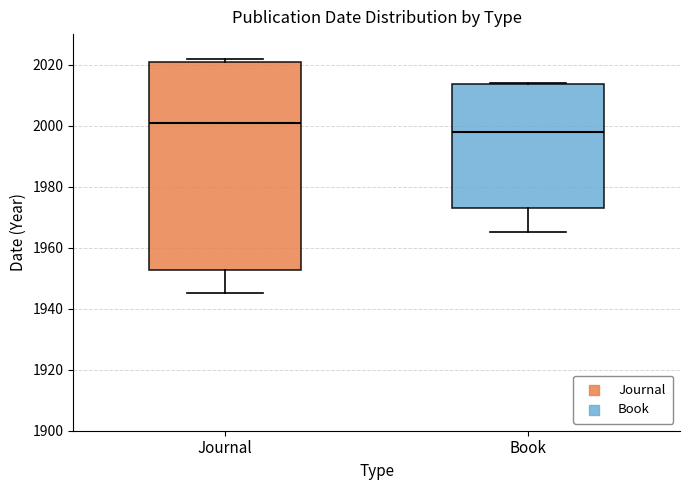

Which box's median line is the lowest?

Book